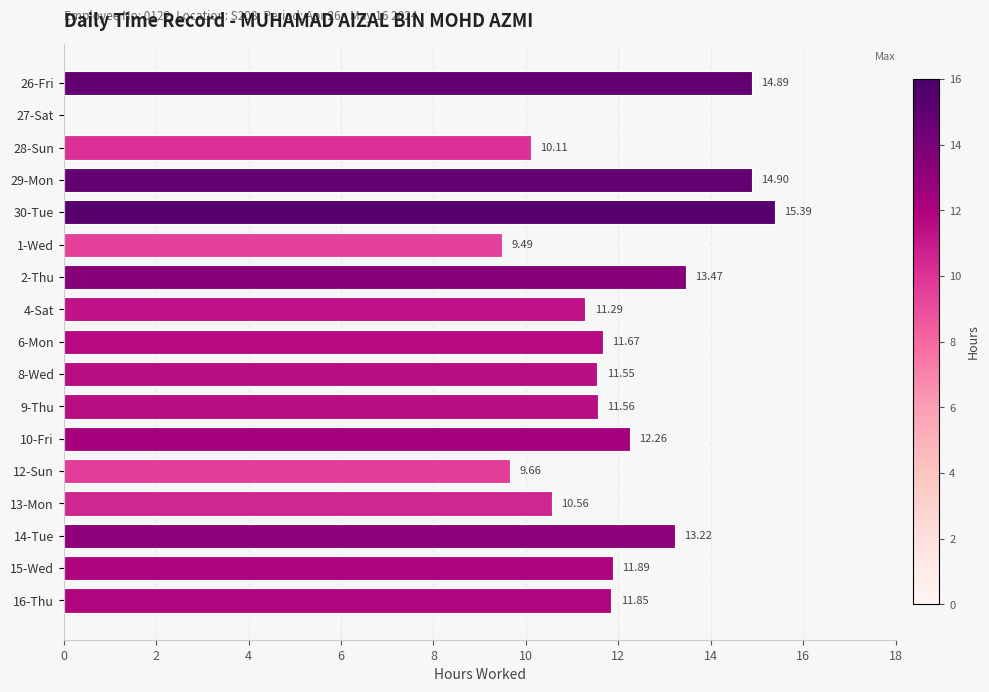

Are the bars horizontal?

Yes